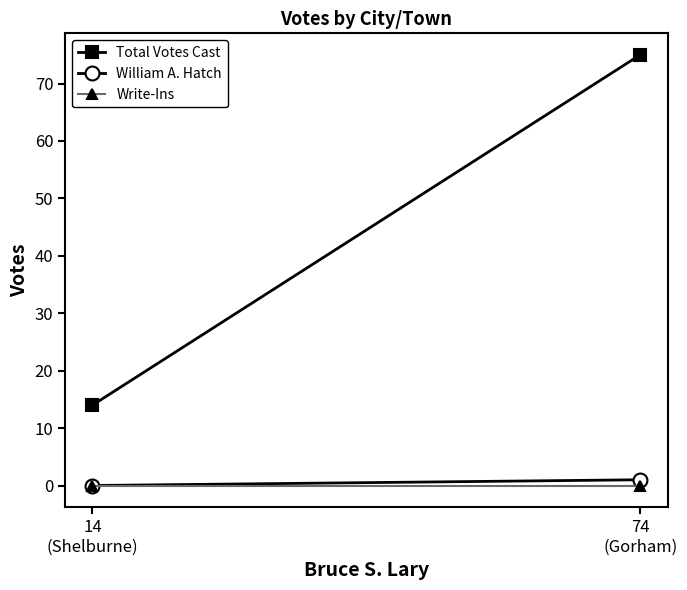

List the series in order of their peak value, lowest first.

Write-Ins, William A. Hatch, Total Votes Cast